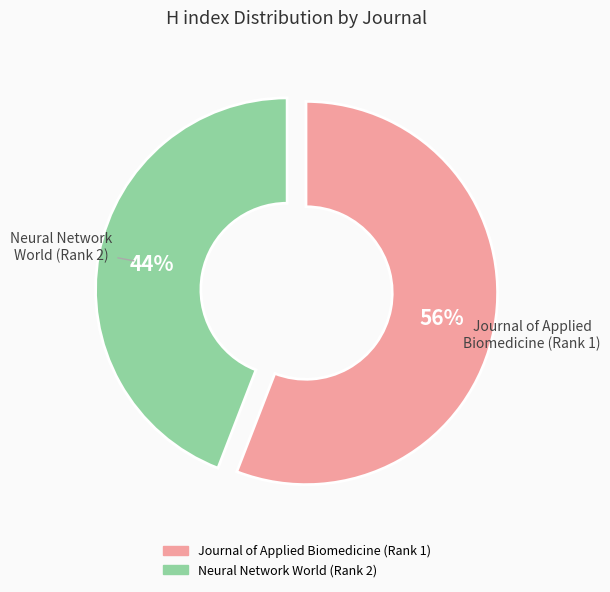

Combined, do Journal of Applied Biomedicine (Rank 1) and Neural Network World (Rank 2) account for over 50%?

Yes